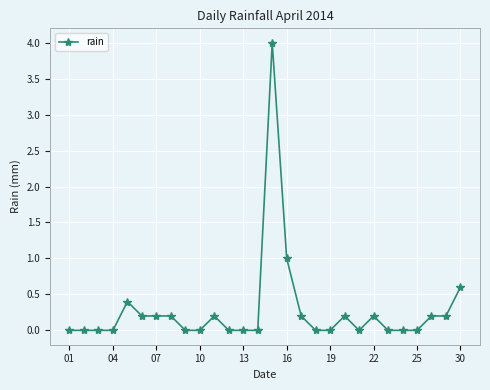

What is the sum of all values?

7.8